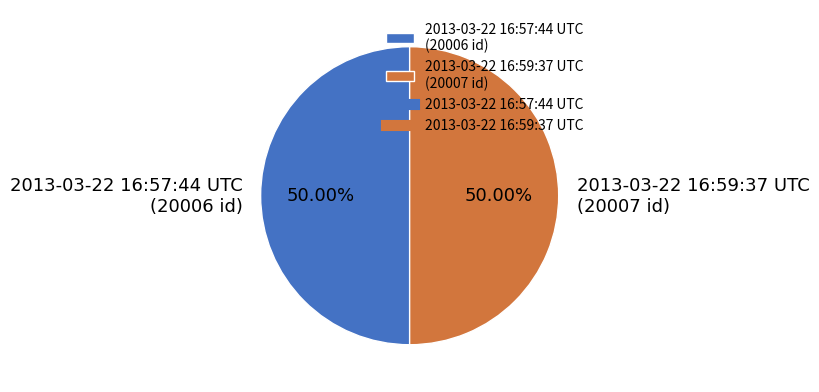

To the nearest percent, what is the combined percentage of 2013-03-22 16:59:37 UTC and 2013-03-22 16:57:44 UTC?

100%